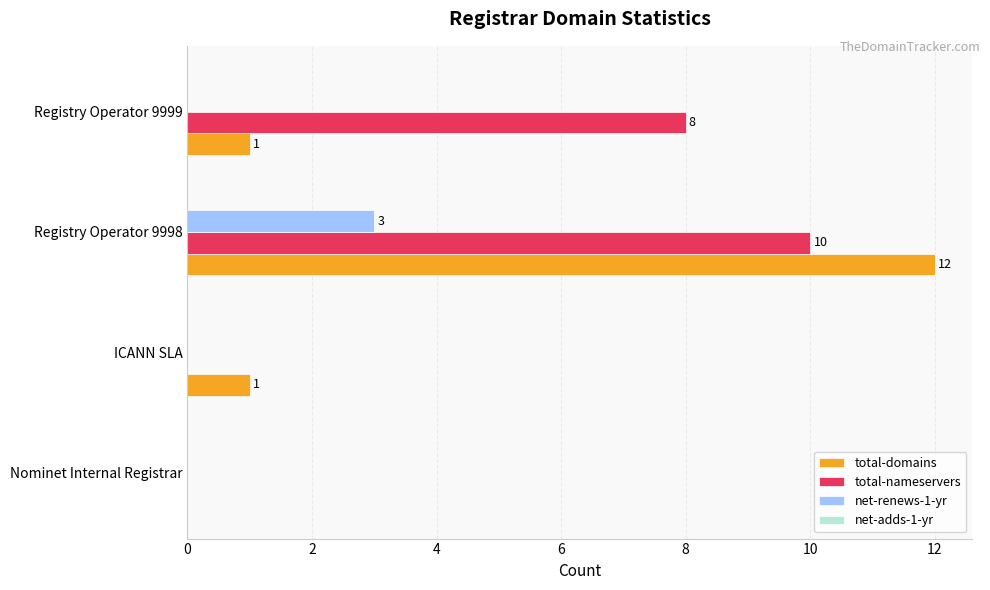

Is it true that total-nameservers equals 16 at Registry Operator 9998?

False